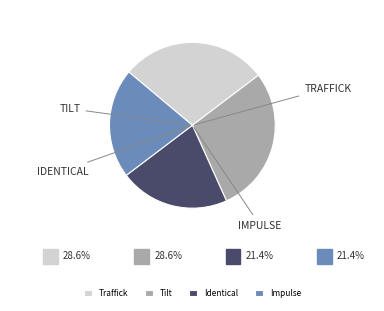

Does Tilt represent more than half of the total?

No